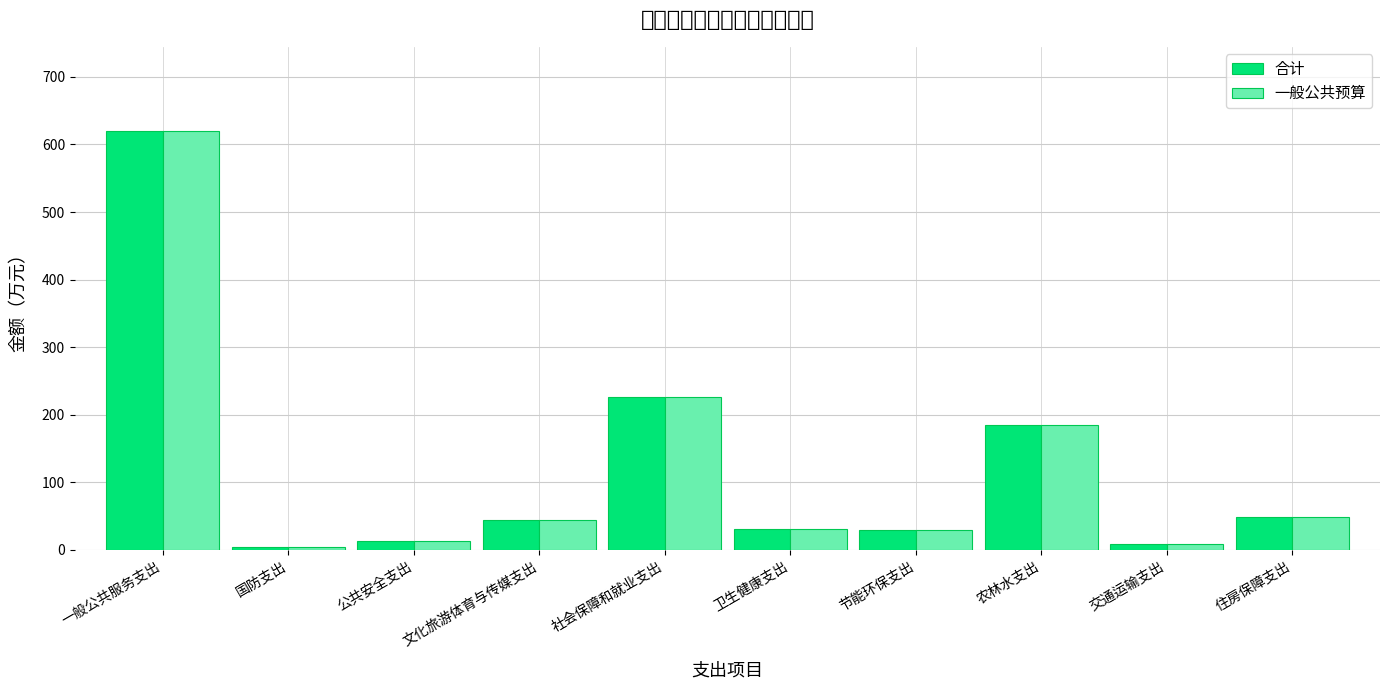

Which has a higher value, 公共安全支出 or 住房保障支出?

住房保障支出